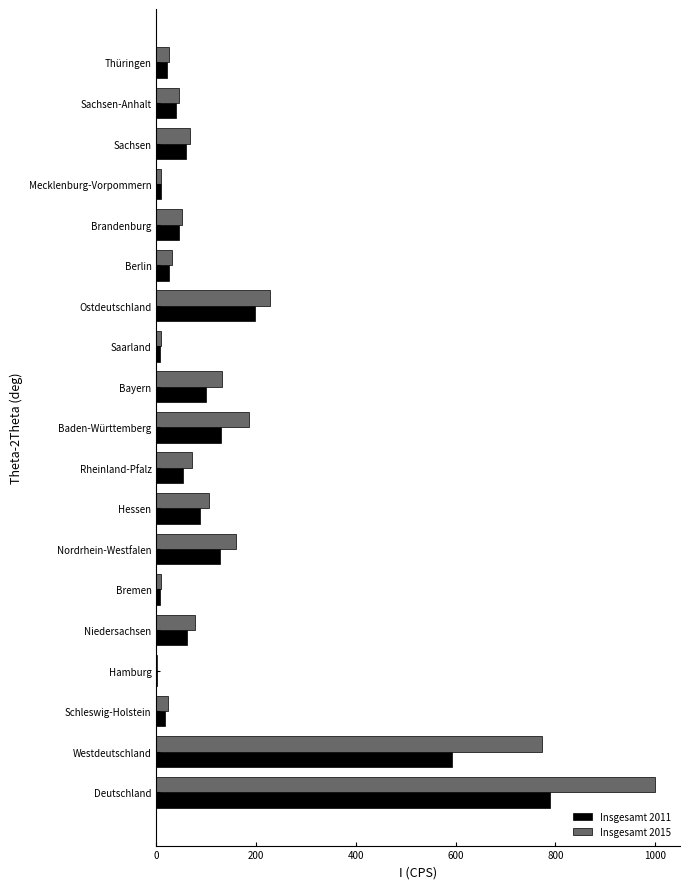

Between Nordrhein-Westfalen and Rheinland-Pfalz, which series saw the biggest shift?

Insgesamt 2015